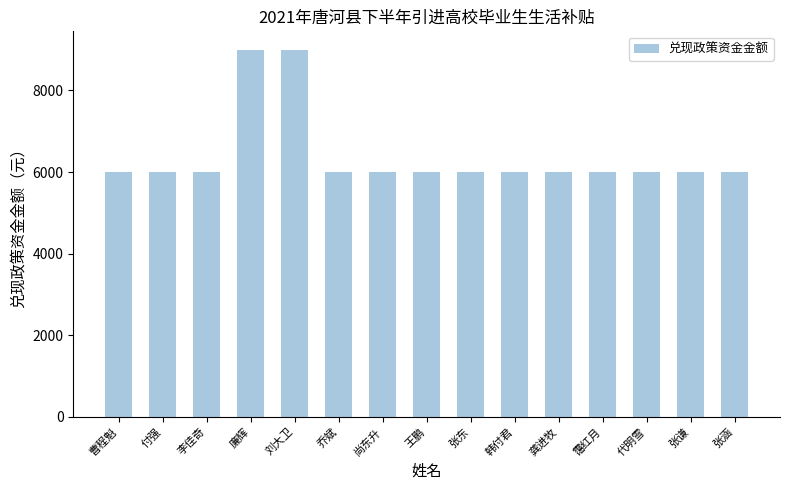

True or false: the data shows 6000 at 霭红月.

True